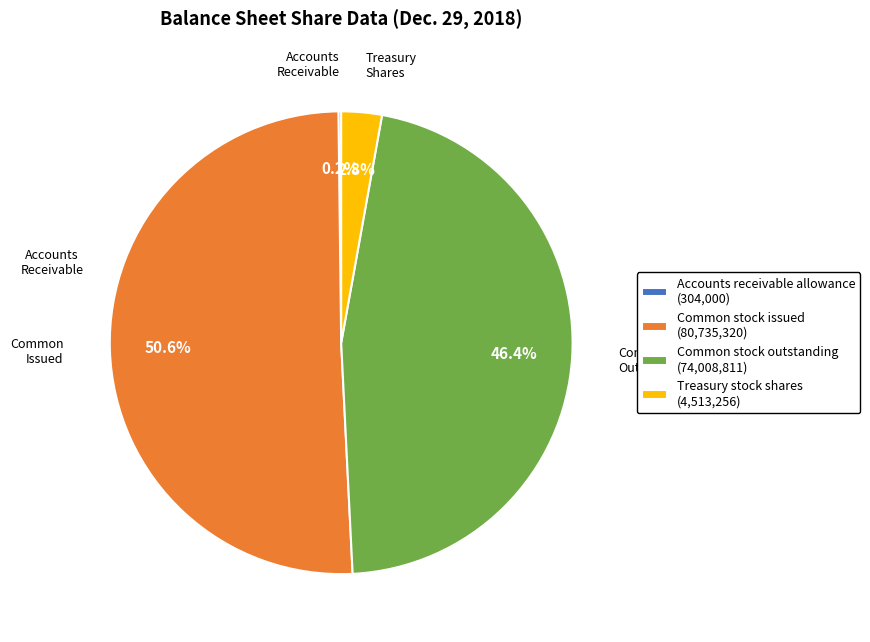

Does Common stock issued account for over 50% of the chart?

Yes